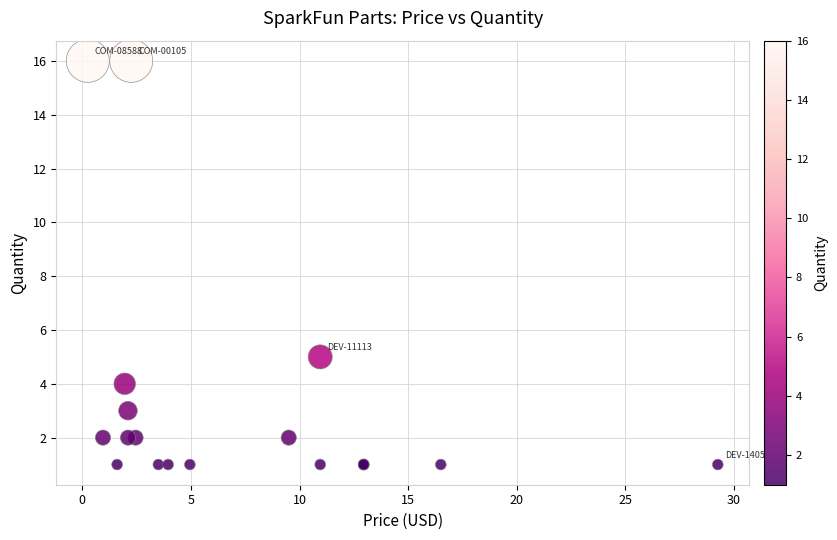

What Y value in the scatter plot is closest to 8?

5